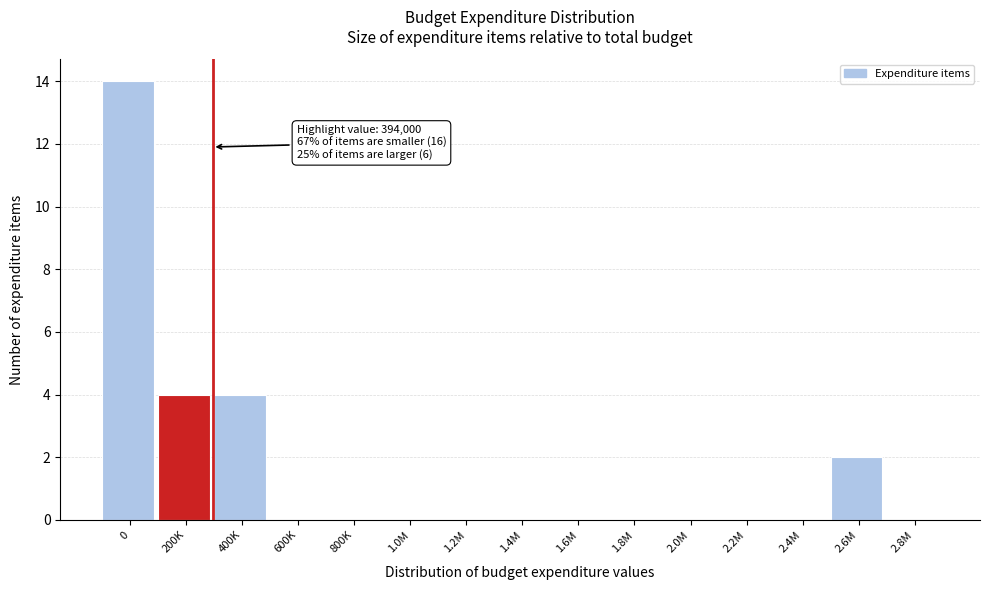

Reading left to right, list all the values displayed in this chart.

0=14	200K=4	400K=4	600K=0	800K=0	1.0M=0	1.2M=0	1.4M=0	1.6M=0	1.8M=0	2.0M=0	2.2M=0	2.4M=0	2.6M=2	2.8M=0